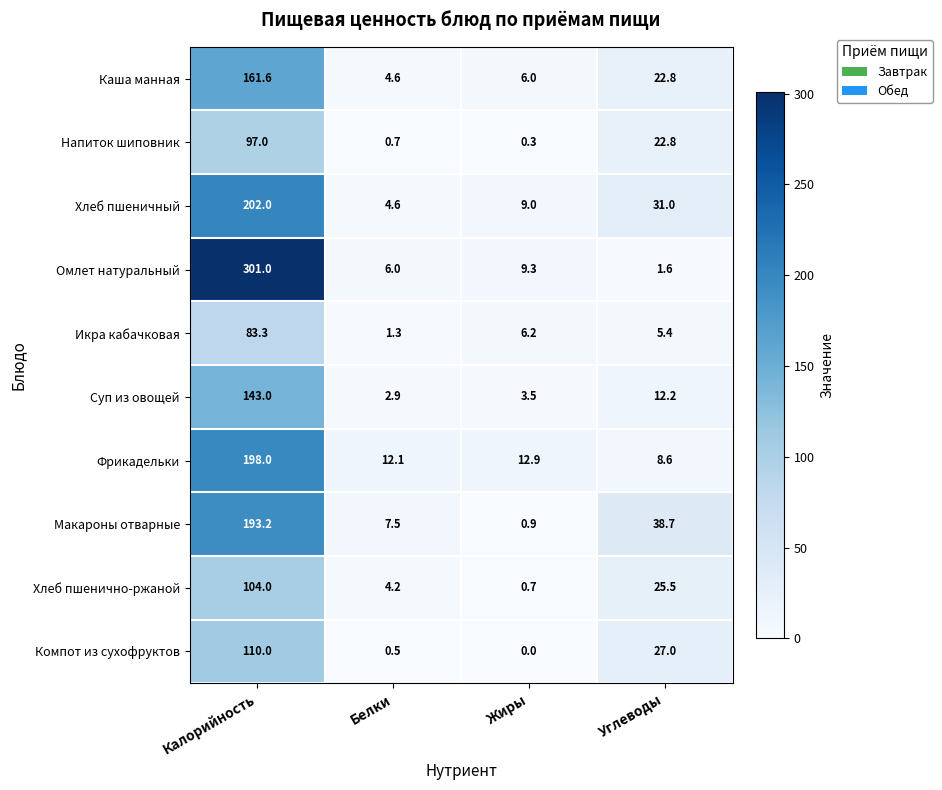

Count the number of data series in this chart.

10